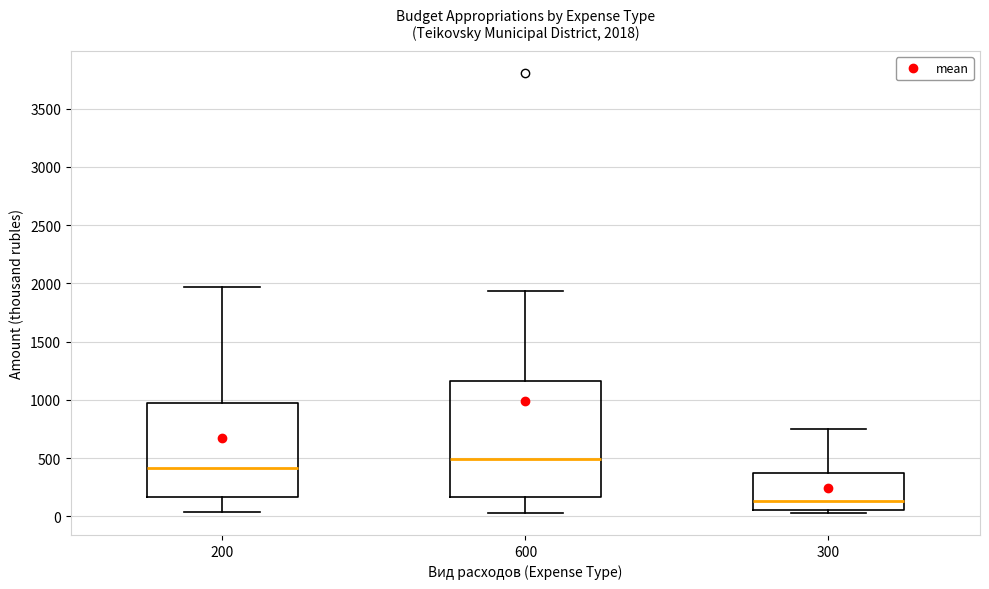

Which box is the tallest, from its lower edge to its upper edge?

600